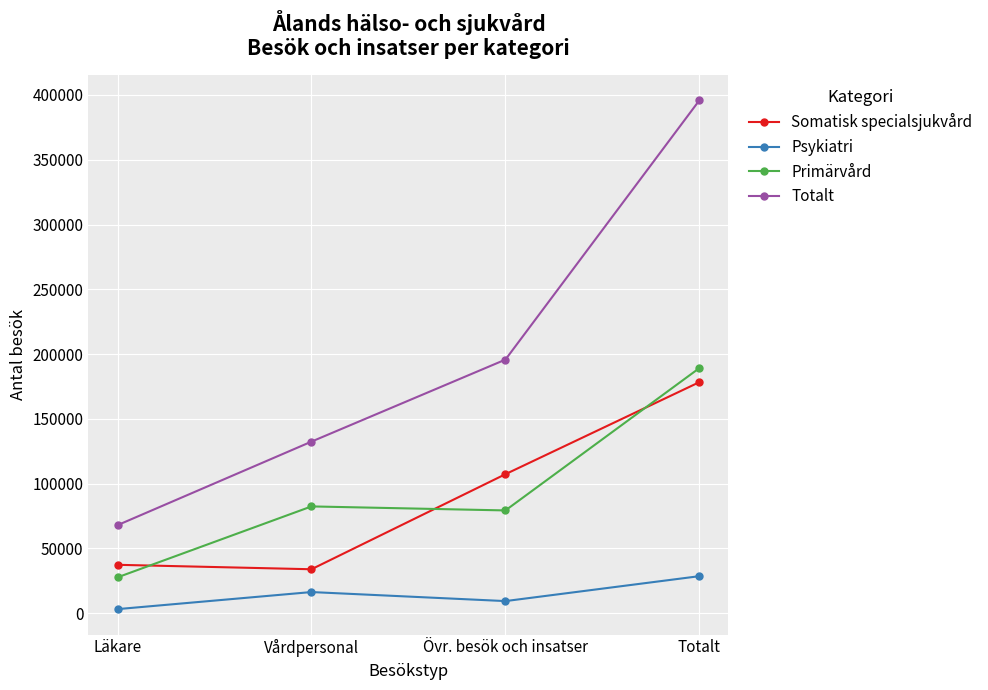

Is the value of Somatisk specialsjukvård at Totalt greater than the value of Totalt at Läkare?

Yes